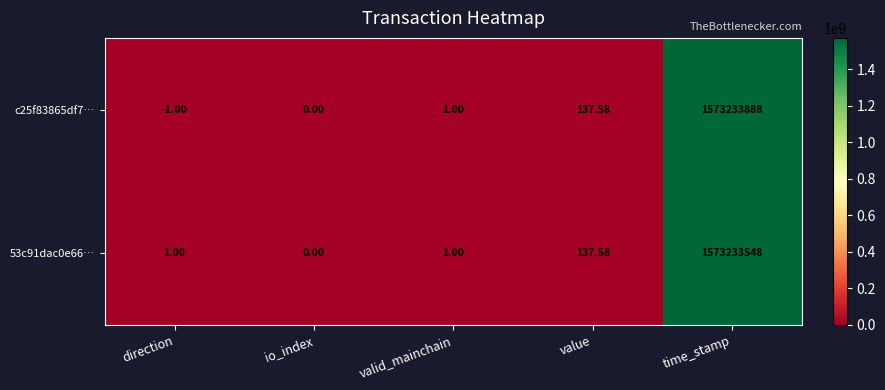

Count the number of data series in this chart.

2